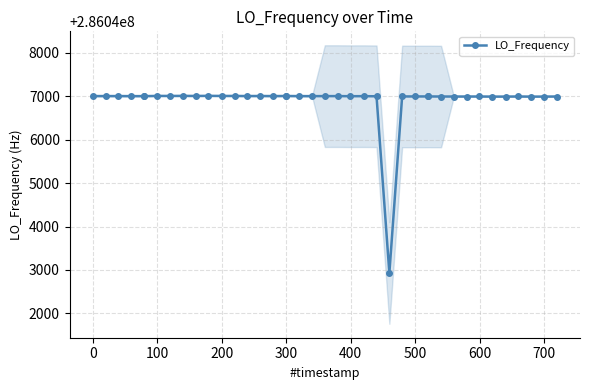

What is the lowest value of the LO_Frequency series?

286042930.8